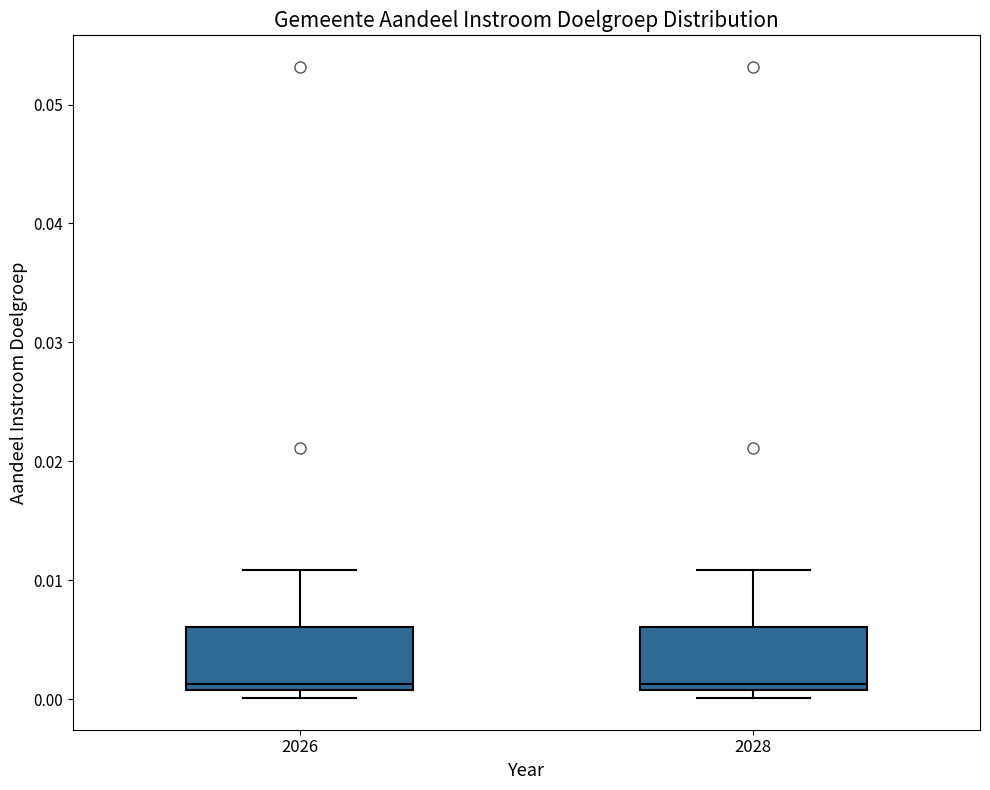

Reading left to right, transcribe this box plot: for each box, give where its median line is, the range the box spans, and where its two whiskers end, as read against the y-axis. The values are not printed on the chart, so give them approximately, as read against the axis.

2026: median 0.001 (just above the box's lower edge), box 0.001 to 0.006, whiskers 0.000 to 0.011
2028: median 0.001 (just above the box's lower edge), box 0.001 to 0.006, whiskers 0.000 to 0.011